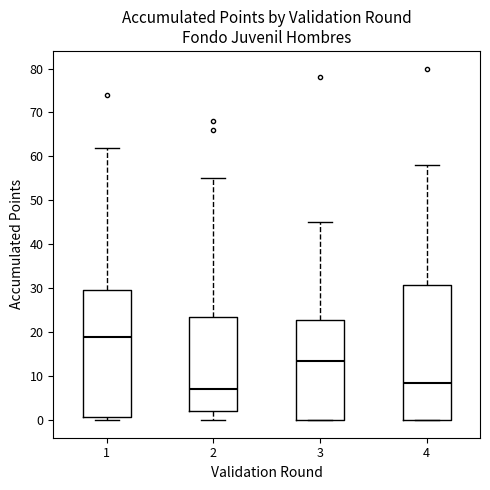

Which box is the tallest, from its lower edge to its upper edge?

4